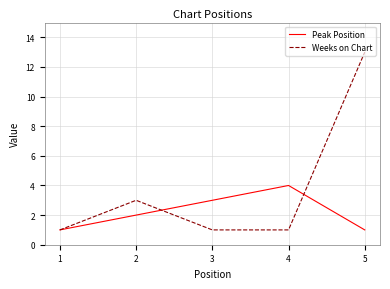

At which category is the sum across all series the highest?

5